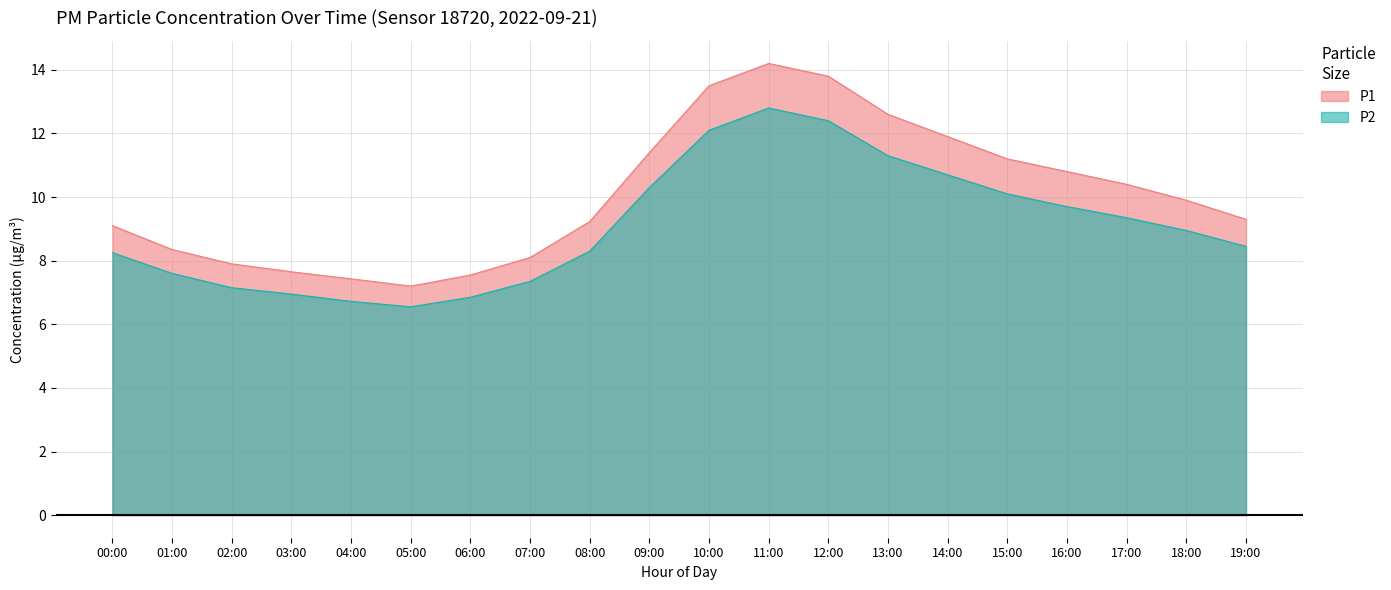

What is the difference between the P1 values at 15:00 and 17:00?

0.8